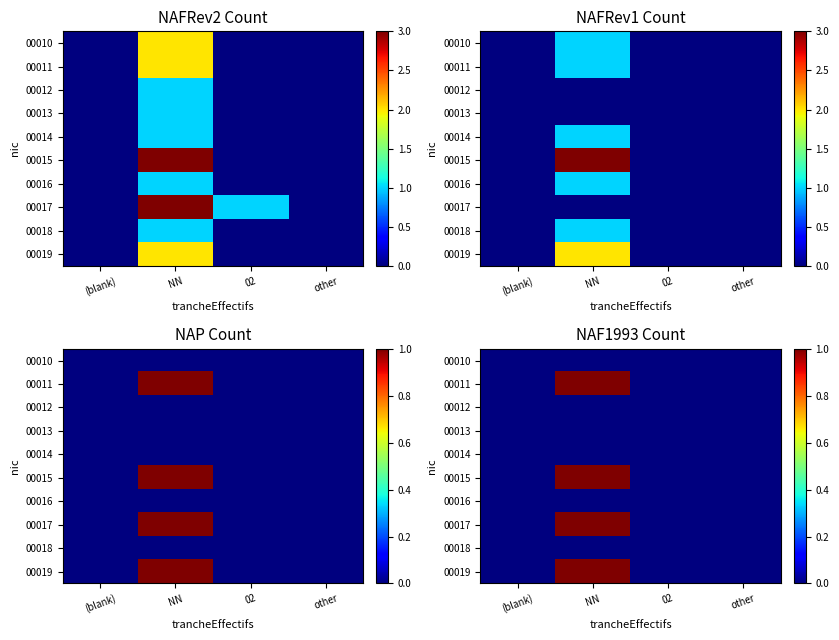

At which category is the sum across all series the highest?

NN